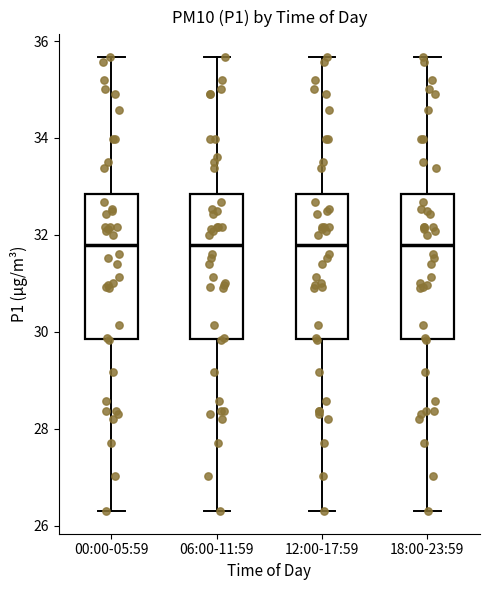

Where is the upper edge of the box for 00:00-05:59 on the y-axis? The values are not printed on the chart, so give them approximately, as read against the axis.

32.8